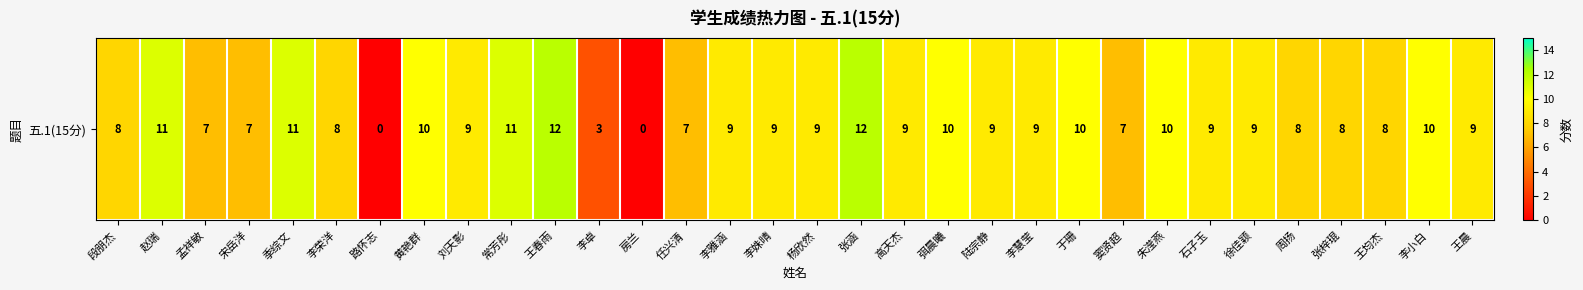

What is the difference between the maximum and minimum values?

12